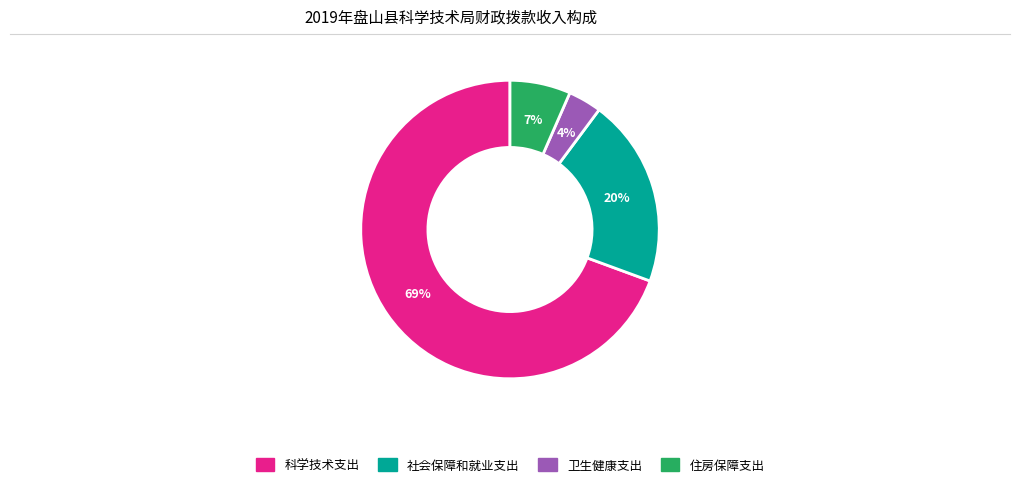

To the nearest percent, what is the combined percentage of 社会保障和就业支出 and 卫生健康支出?

24%